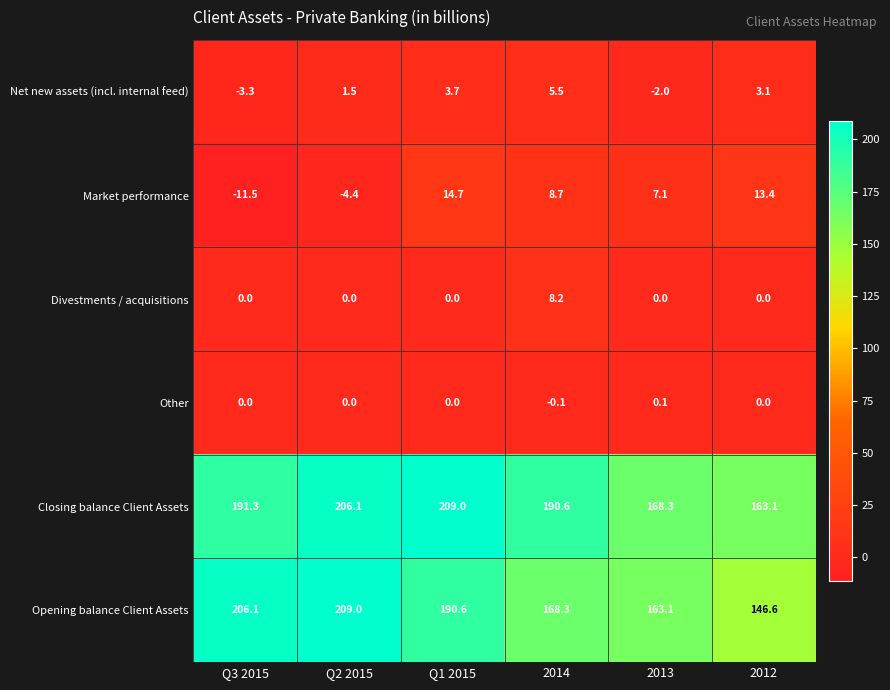

How many data points in Divestments / acquisitions are above 0?

1